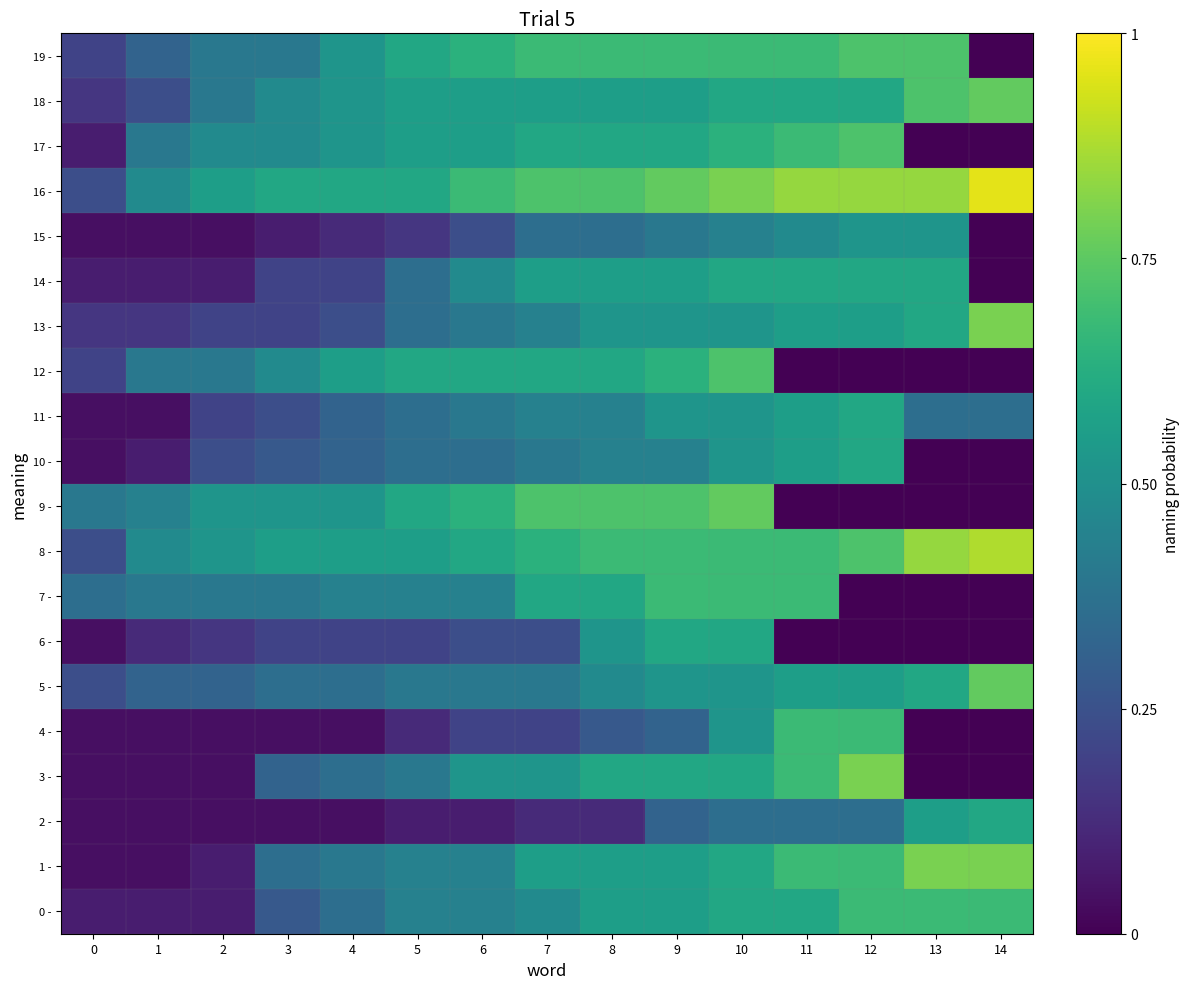

At how many categories does at least one series exceed 0?

15